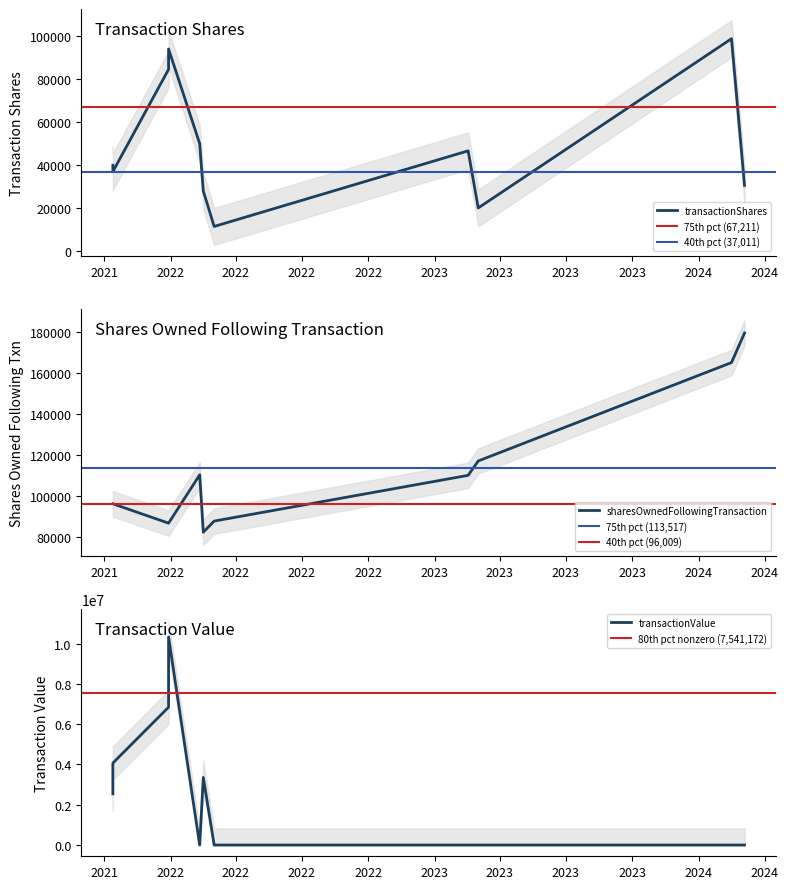

Rank the categories by sharesOwnedFollowingTransaction value from lowest to highest.

2022-02-15, 2021-12-29, 2021-12-29, 2022-03-02, 2021-10-13, 2021-10-13, 2023-02-16, 2022-02-10, 2023-03-02, 2024-02-15, 2024-03-04